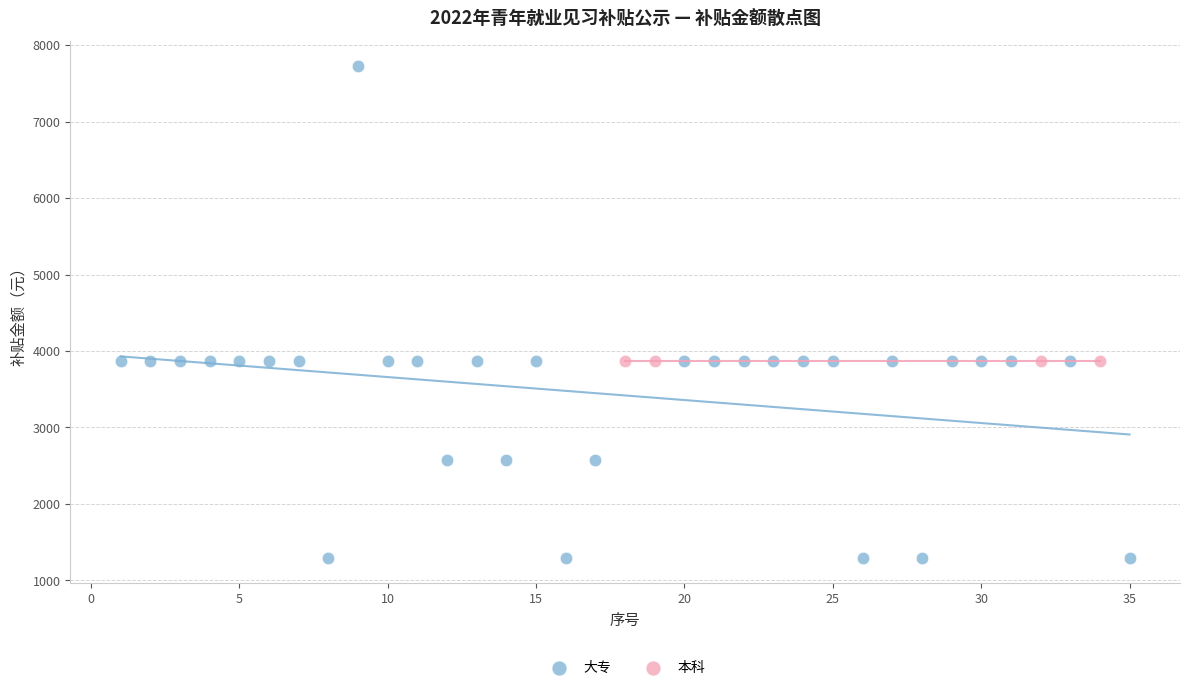

Which series reaches the minimum Y coordinate?

大专